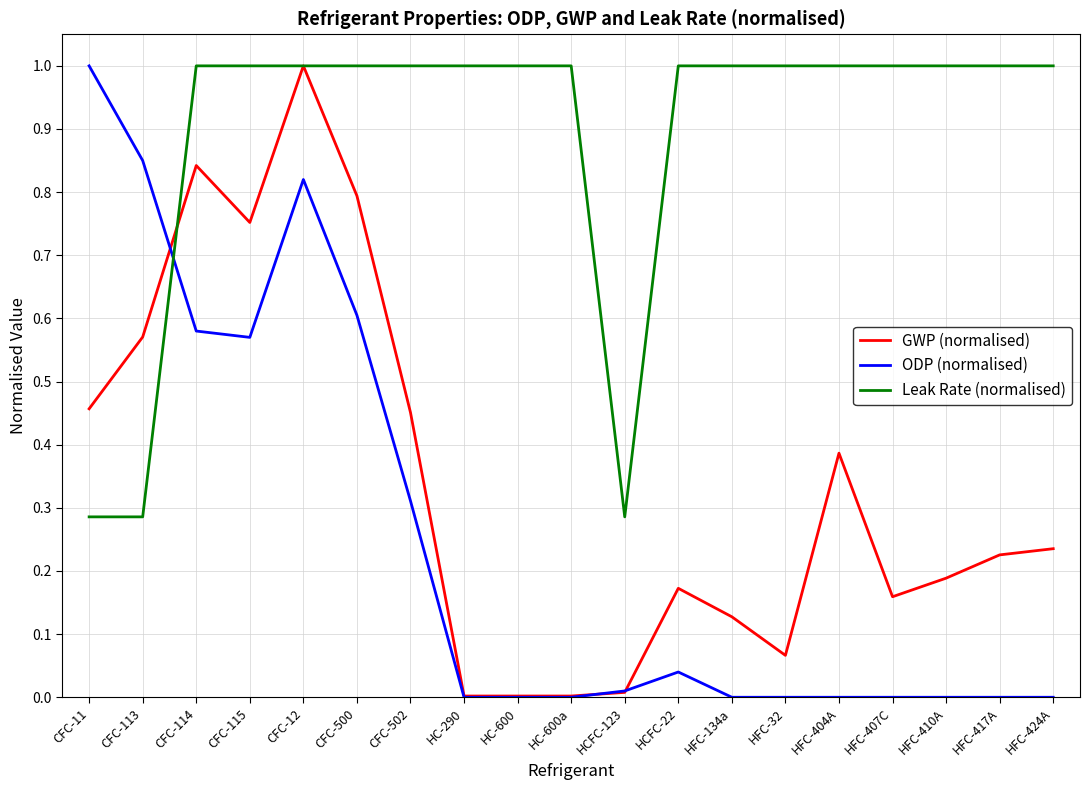

At CFC-114, list the series in order from smallest to largest.

ODP (normalised), GWP (normalised), Leak Rate (normalised)